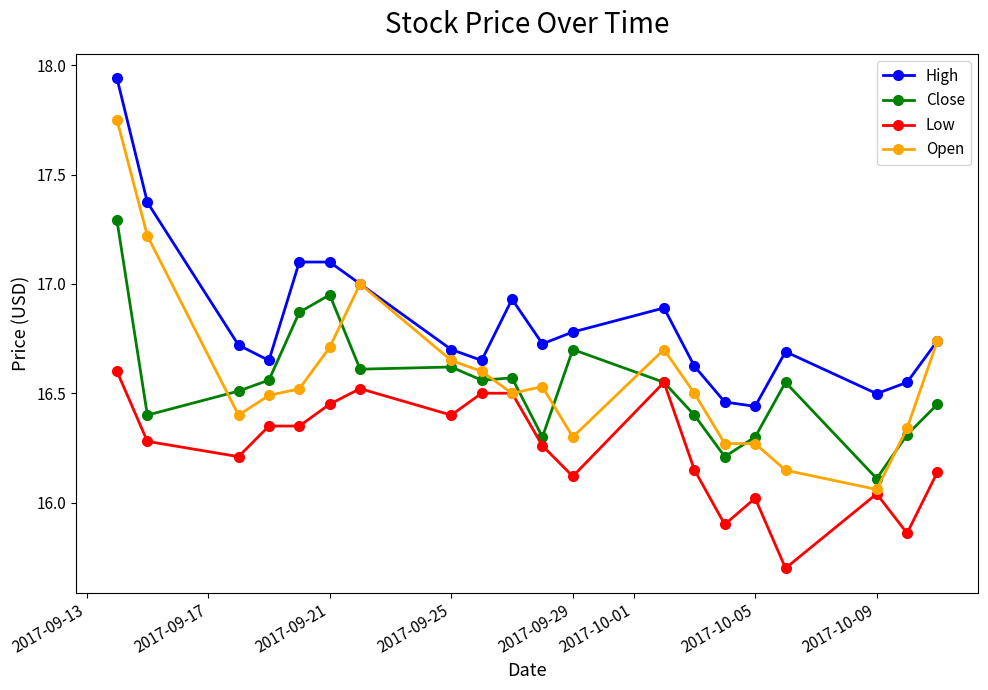

What is the sum of all High values?

336.6